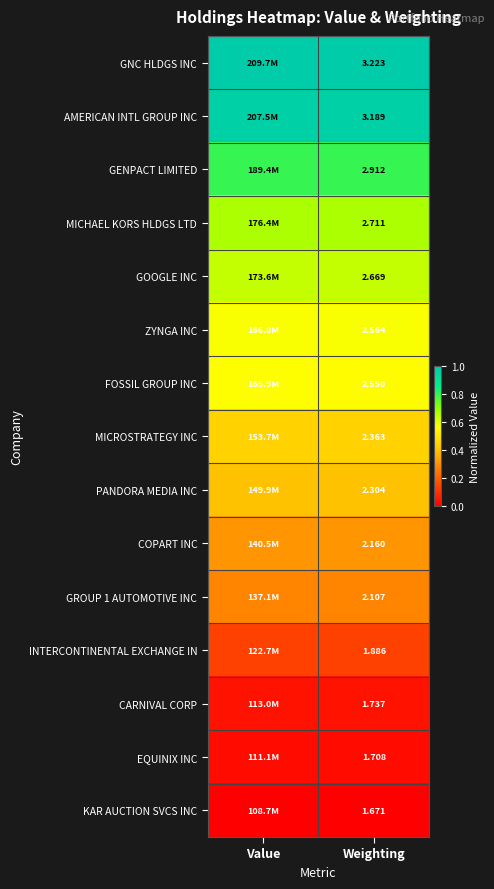

At how many categories does at least one series exceed 0?

2